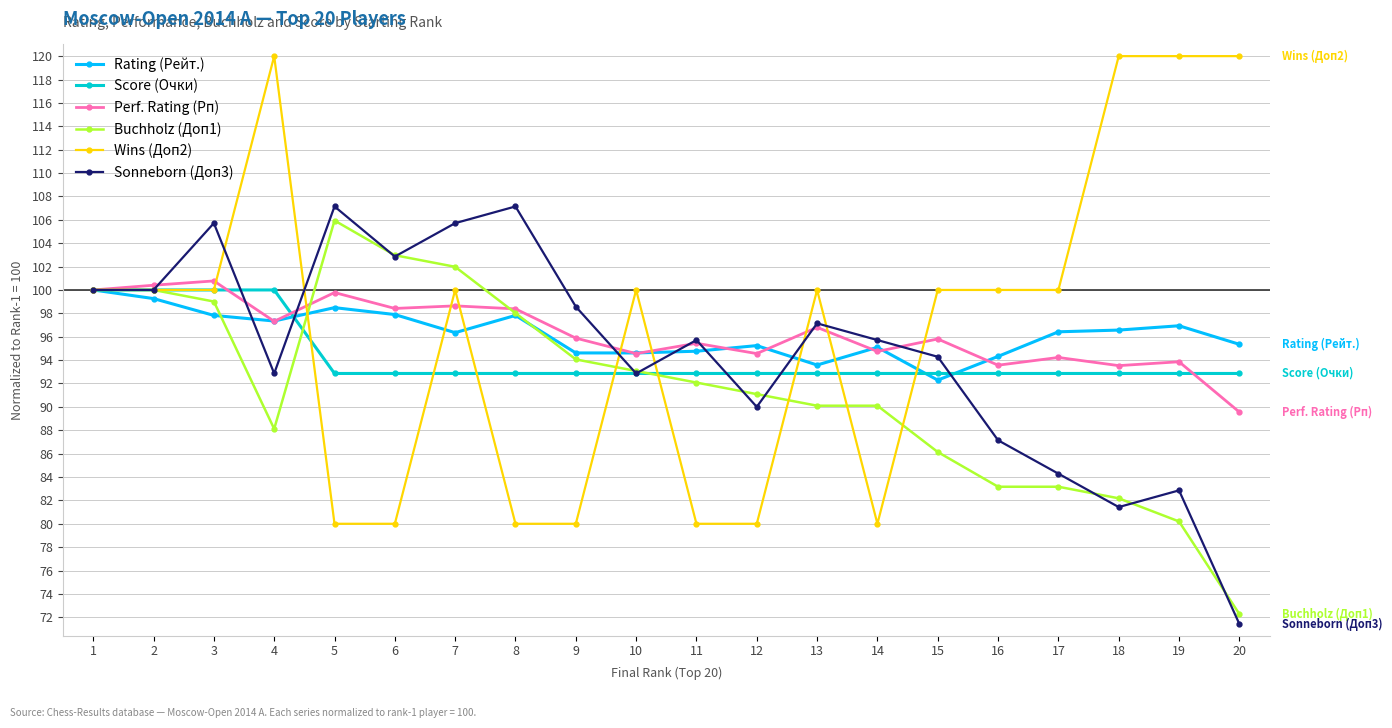

True or false: Rating (Рейт.) and Sonneborn (Доп3) intersect in this chart.

True